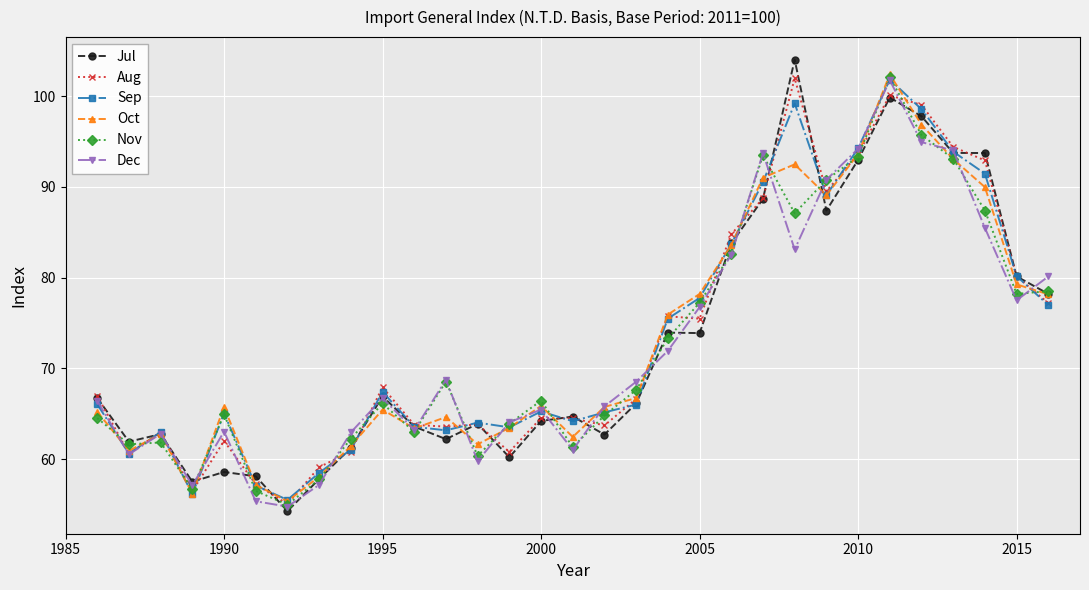

What is the smallest value displayed?

54.3